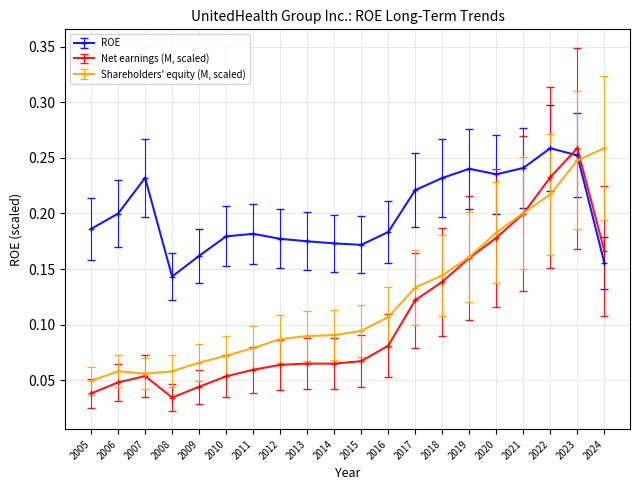

List the series in order of their overall mean, lowest first.

Net earnings (M, scaled), Shareholders' equity (M, scaled), ROE